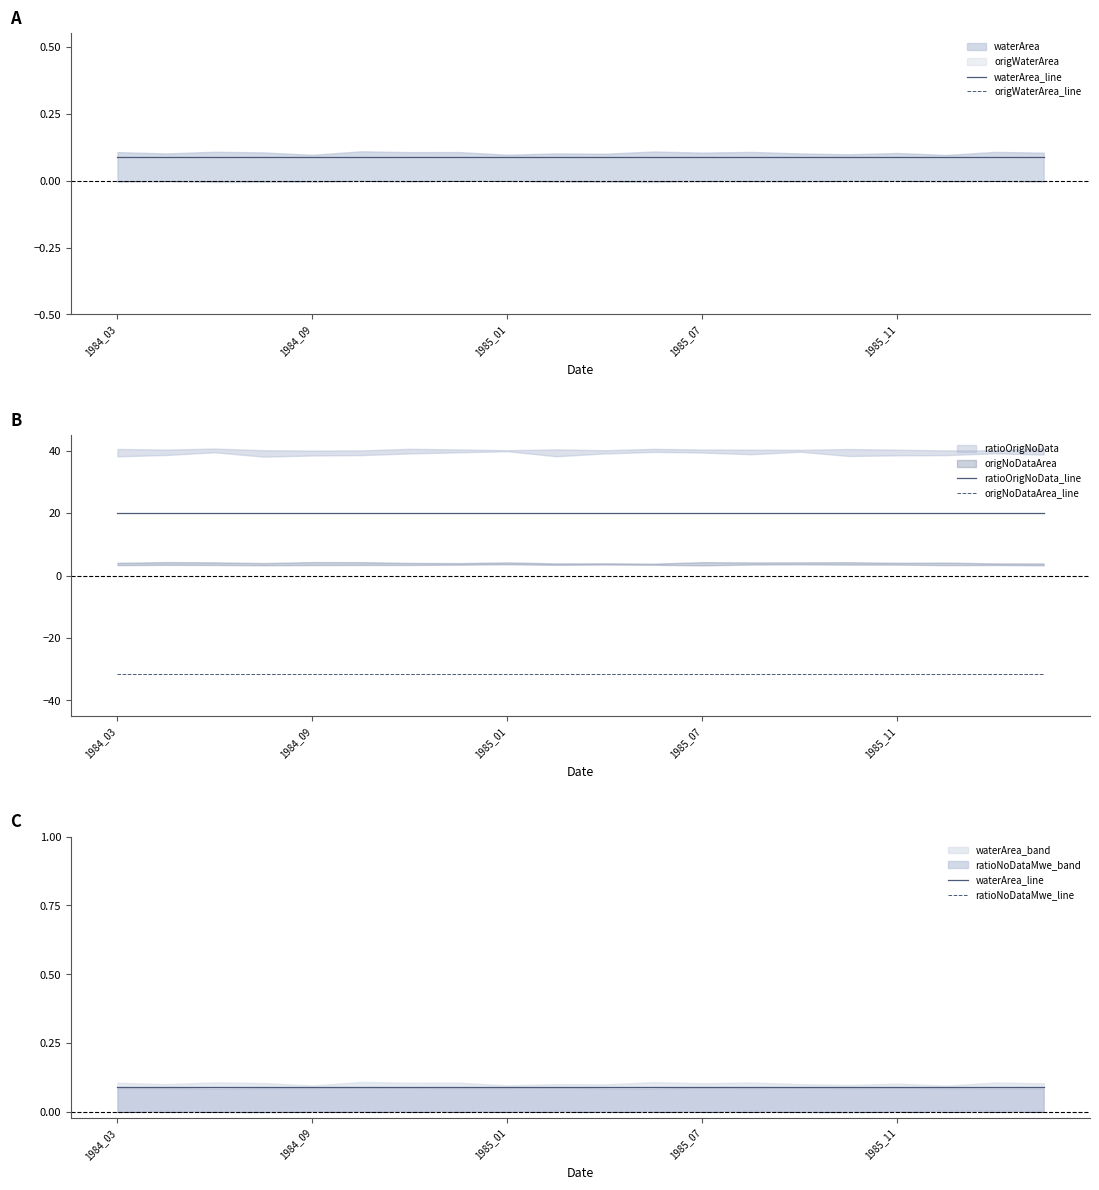

True or false: origWaterArea_line and origNoDataArea_line cross at least once.

False